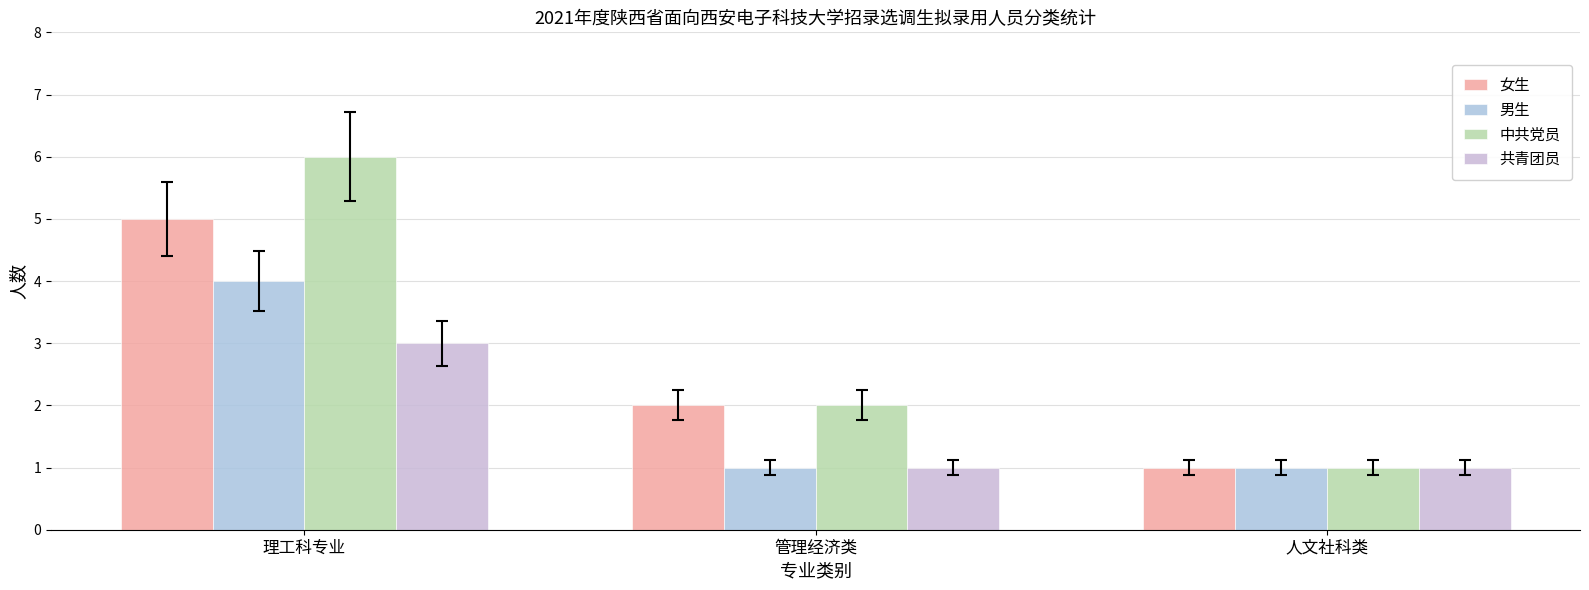

At which category is the sum across all series the highest?

理工科专业